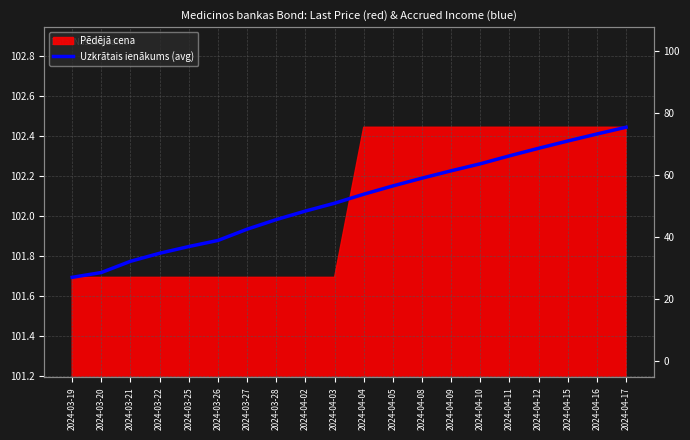

What is the sum of all values?

2041.5